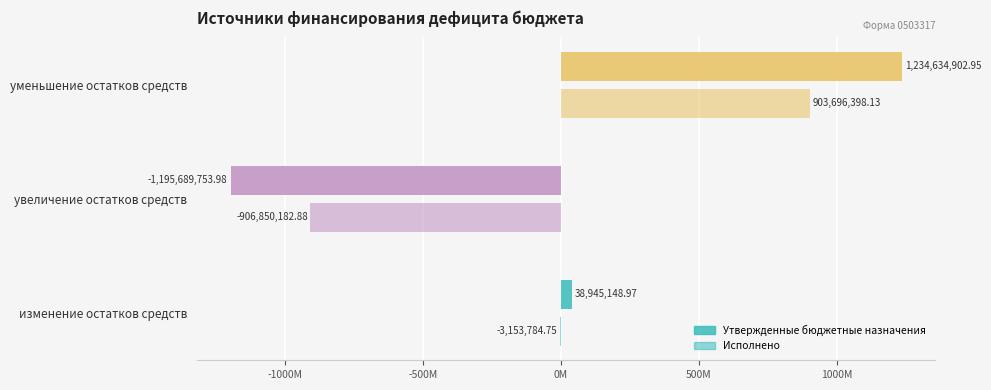

At which category is the sum across all series the highest?

уменьшение остатков средств, всего